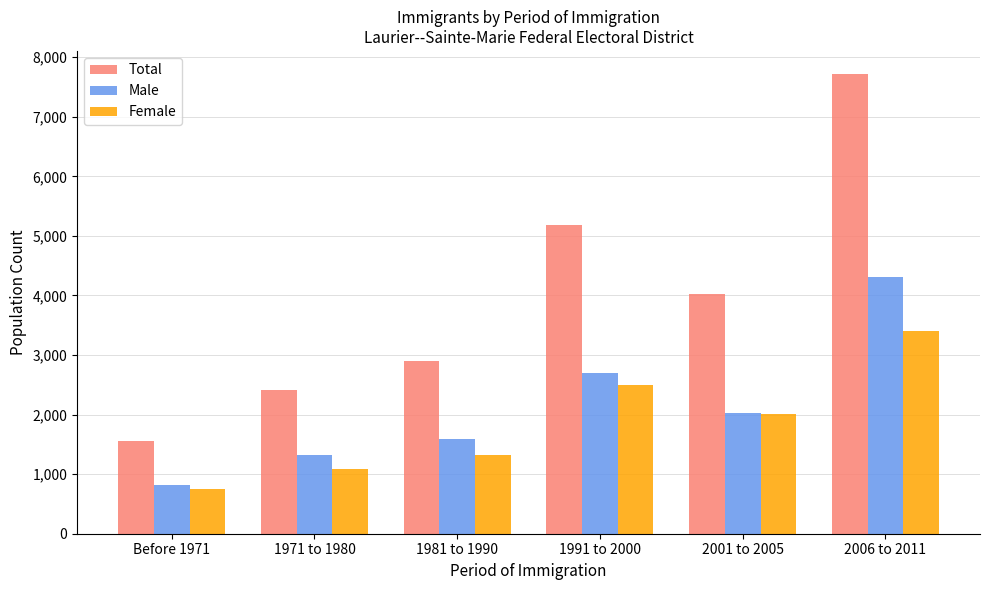

Is it true that Total equals 2905 at 1981 to 1990?

True